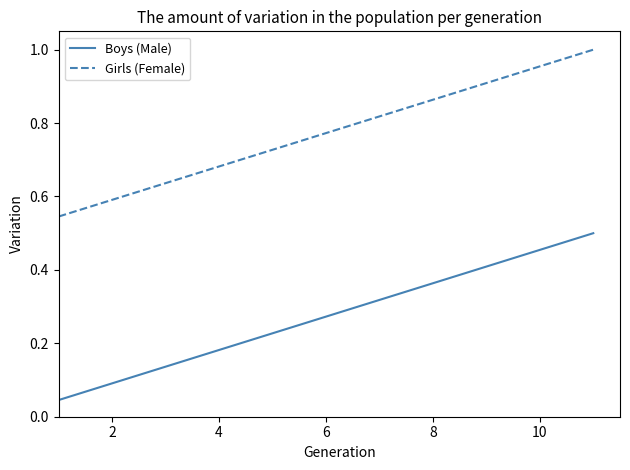

Which series has the largest total across all categories?

Girls (Female)